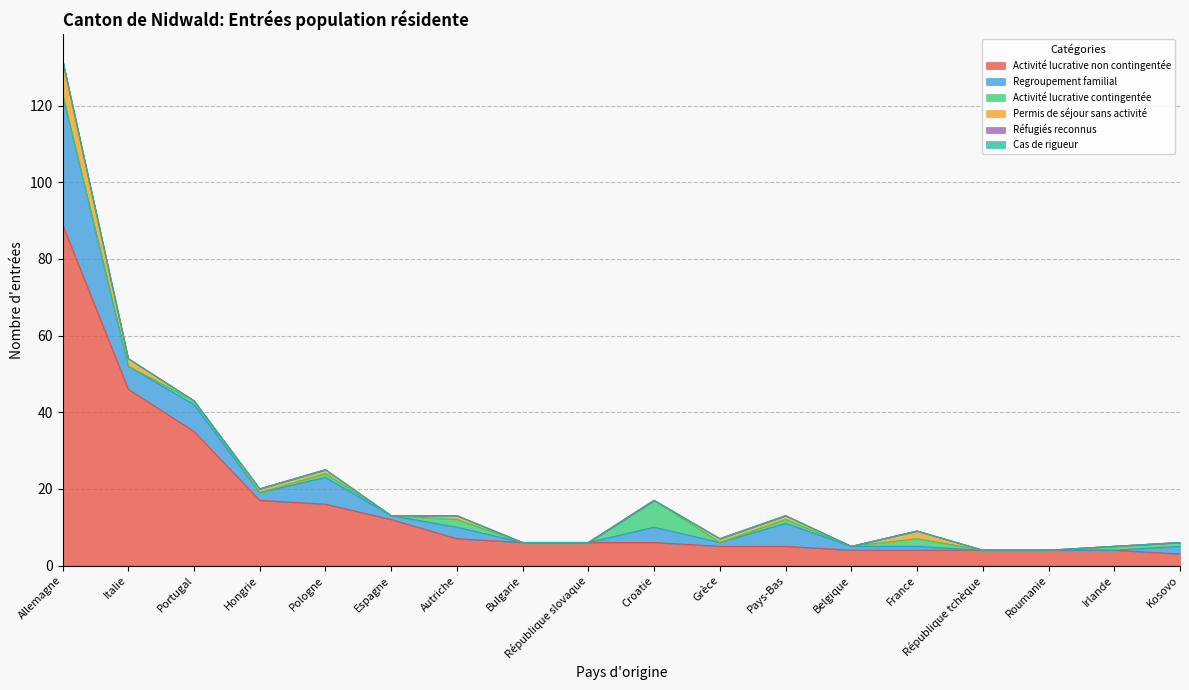

What is the spread (max minus min) of values at Allemagne?

89